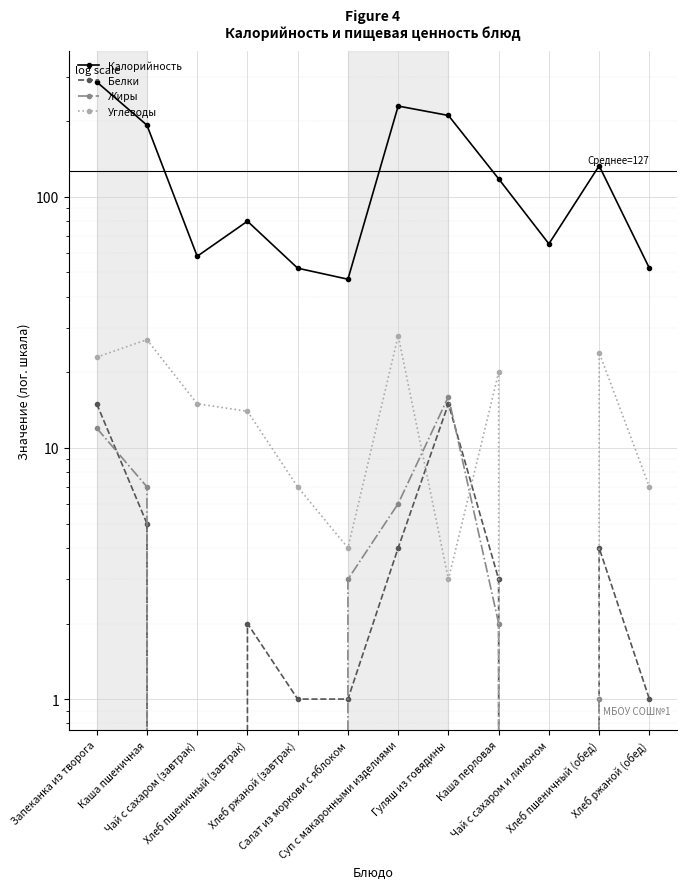

True or false: Калорийность and Белки intersect in this chart.

False